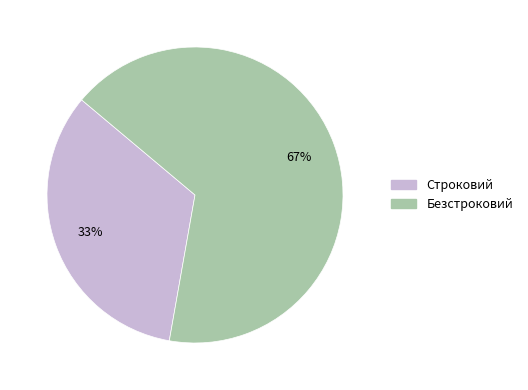

Is the sum of Безстроковий and Строковий greater than half?

Yes